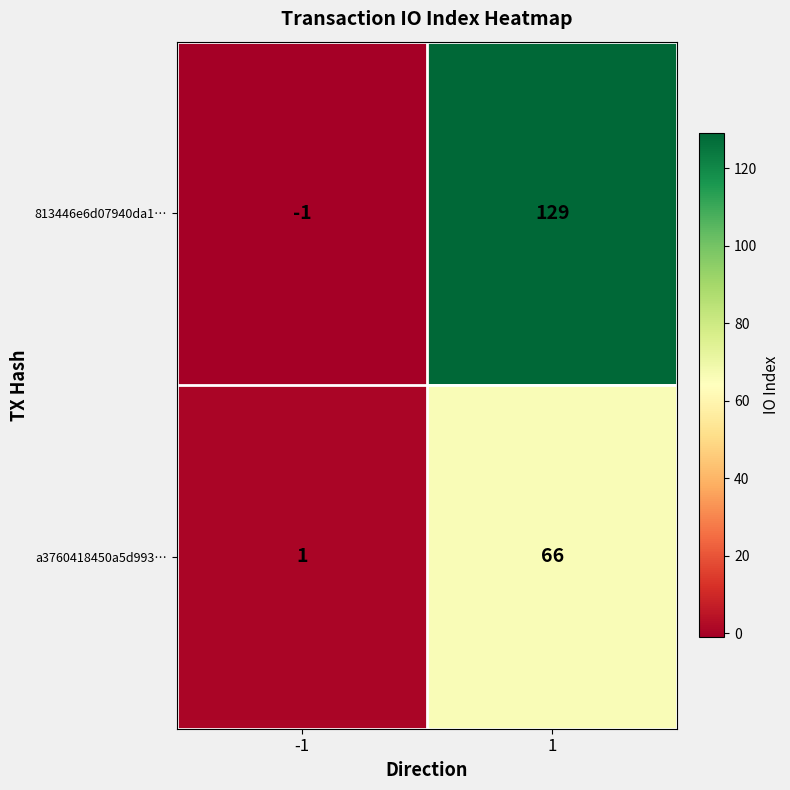

Reading left to right, what are all the values shown in this chart?

813446e6d07940da1…: -1	129
a3760418450a5d993…: 1	66